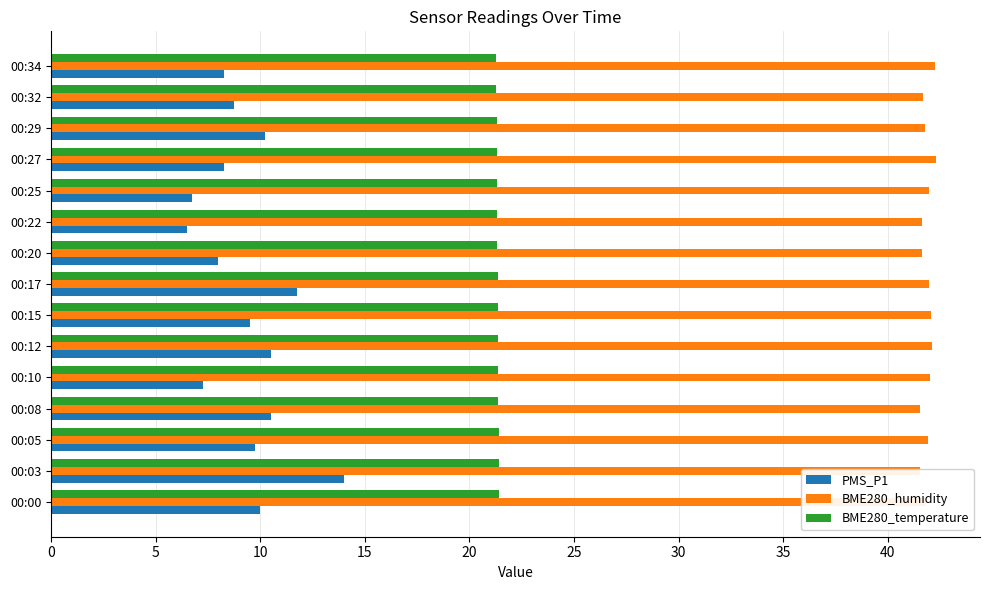

Rank the series by their maximum value, from highest to lowest.

BME280_humidity, BME280_temperature, PMS_P1